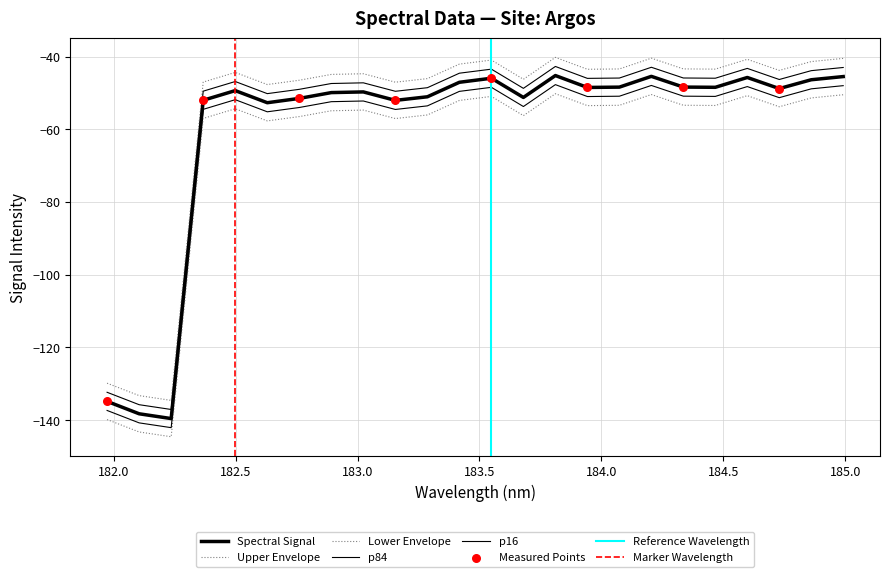

Between 184.46687888 and 182.8925964608, which is larger?

184.46687888